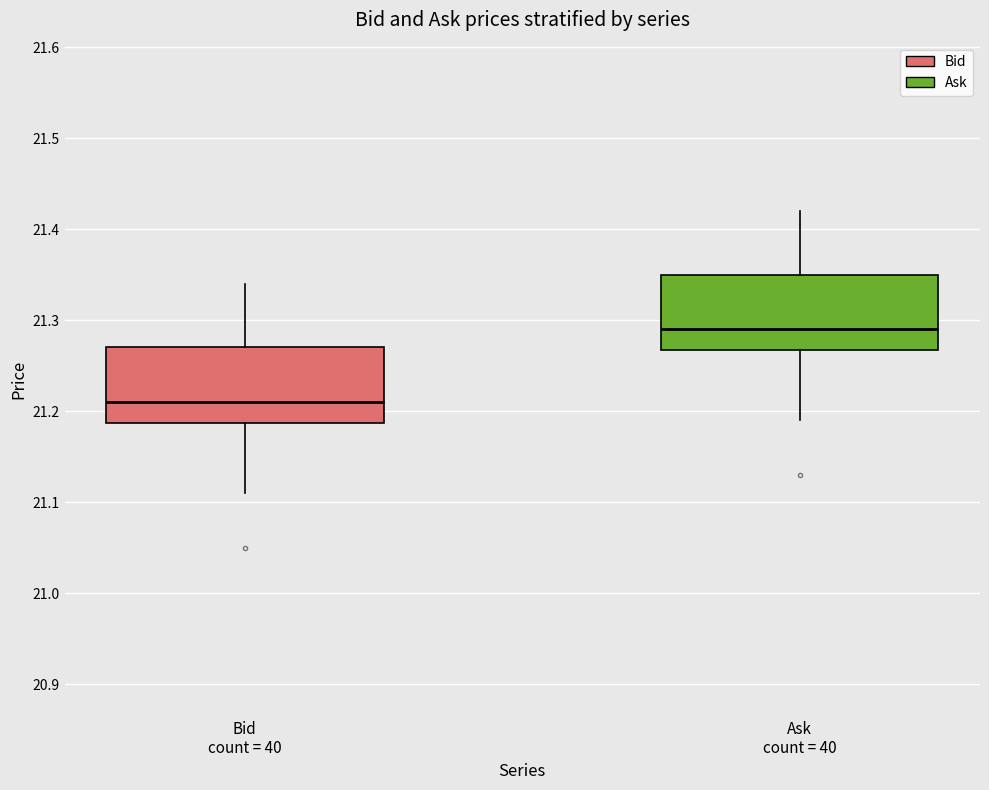

Reading left to right, transcribe this box plot: for each box, give where its median line is, the range the box spans, and where its two whiskers end, as read against the y-axis. The values are not printed on the chart, so give them approximately, as read against the axis.

Bid count = 40: median 21.21, box 21.19 to 21.27, whiskers 21.11 to 21.34
Ask count = 40: median 21.29, box 21.27 to 21.35, whiskers 21.19 to 21.42